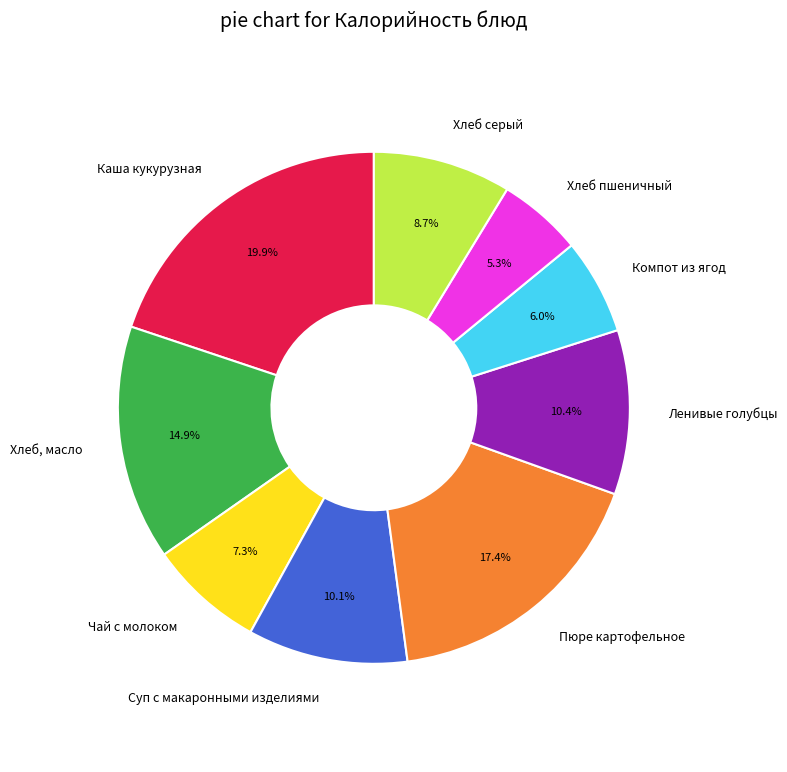

Is Хлеб, масло the majority of the pie?

No